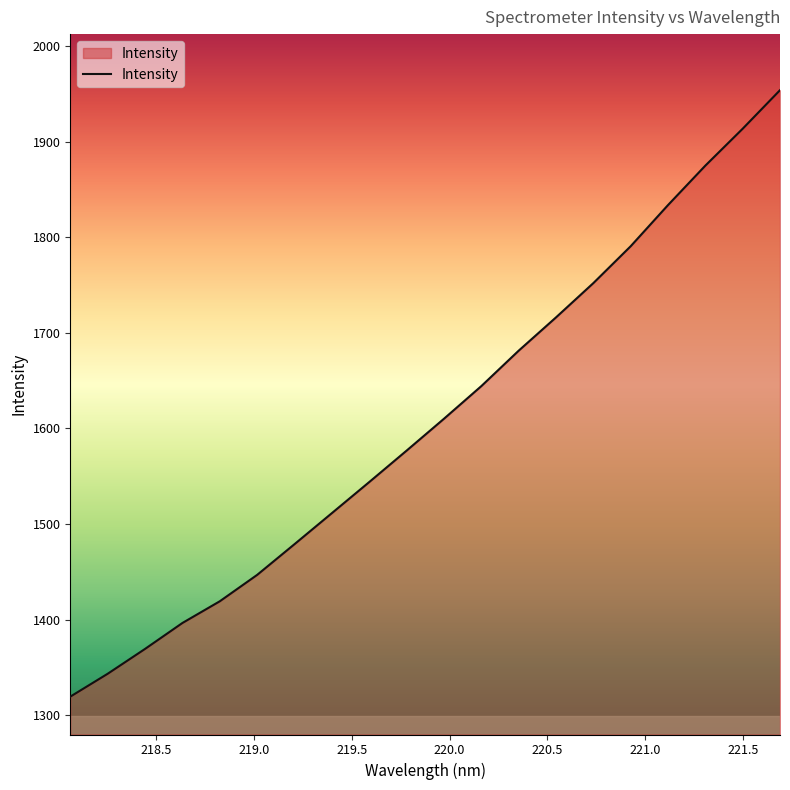

What is the greatest value displayed?

1953.8